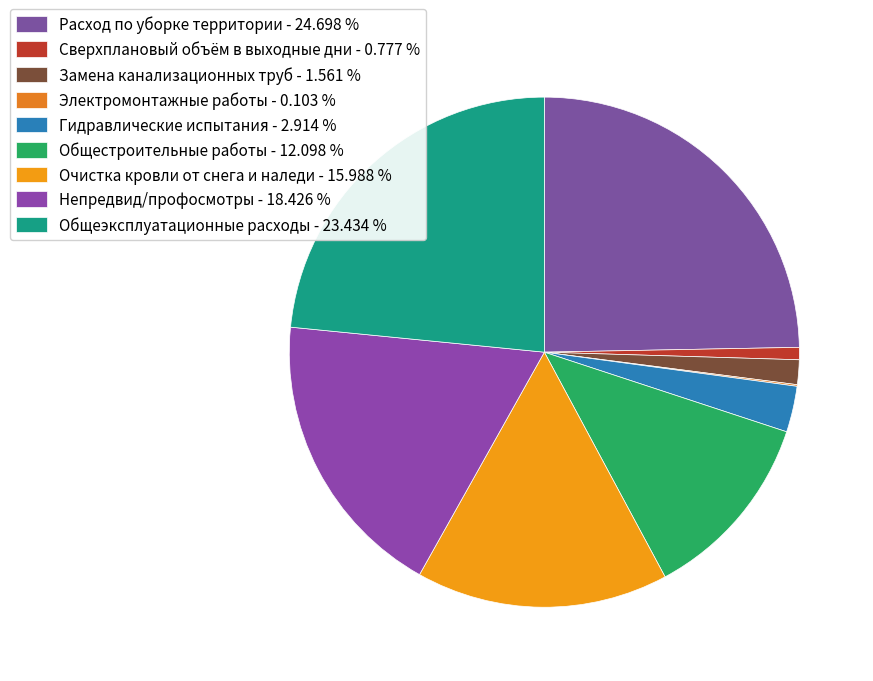

Count the number of slices in the pie.

9